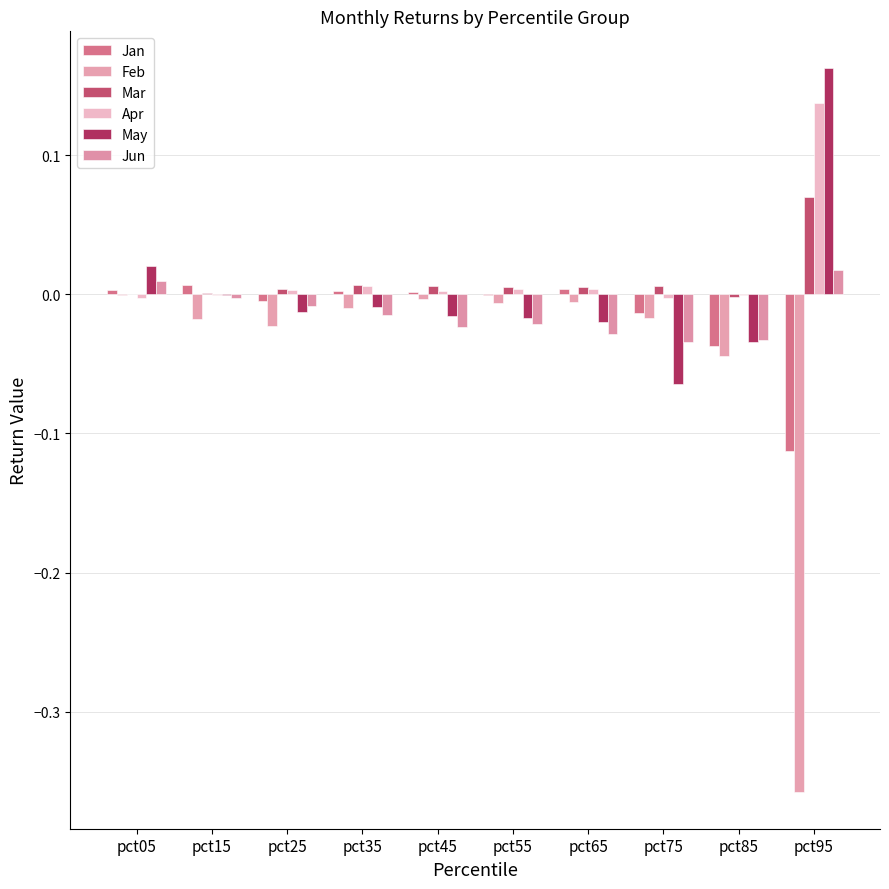

Which series has the largest range (max minus min)?

Feb